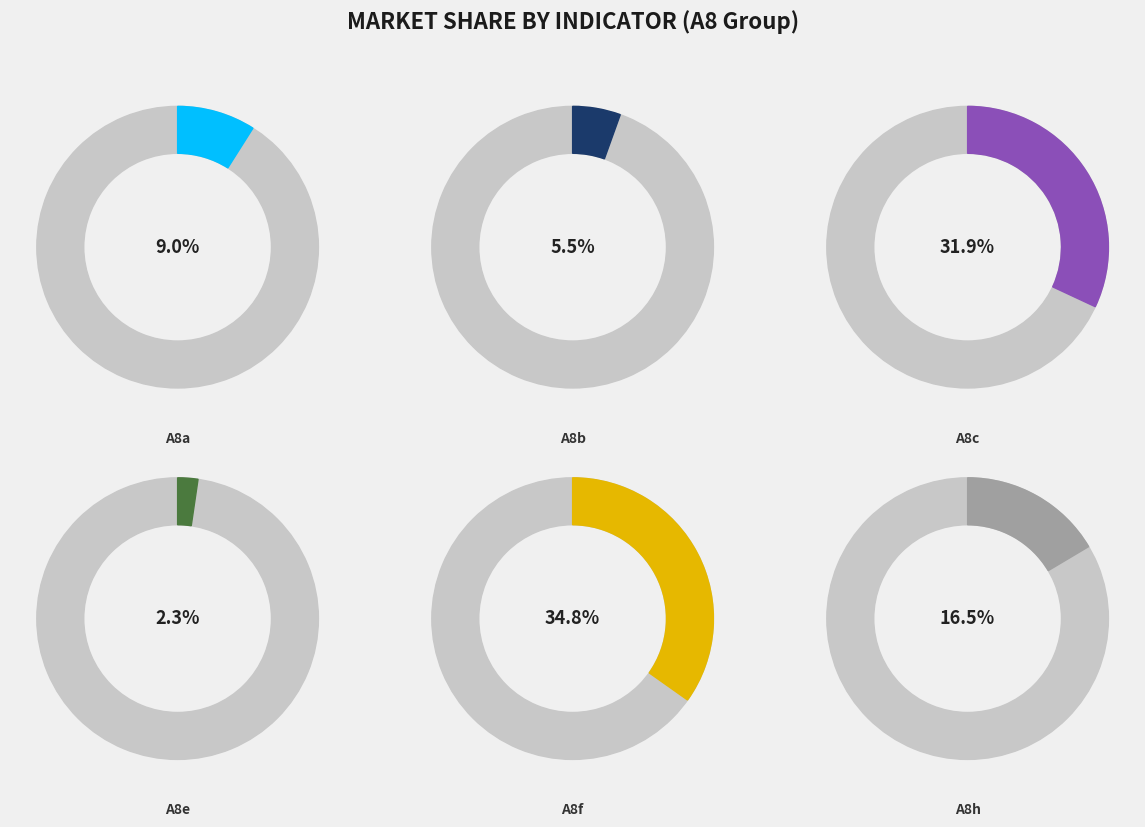

What percentage is the A8e slice, to the nearest percent?

2%